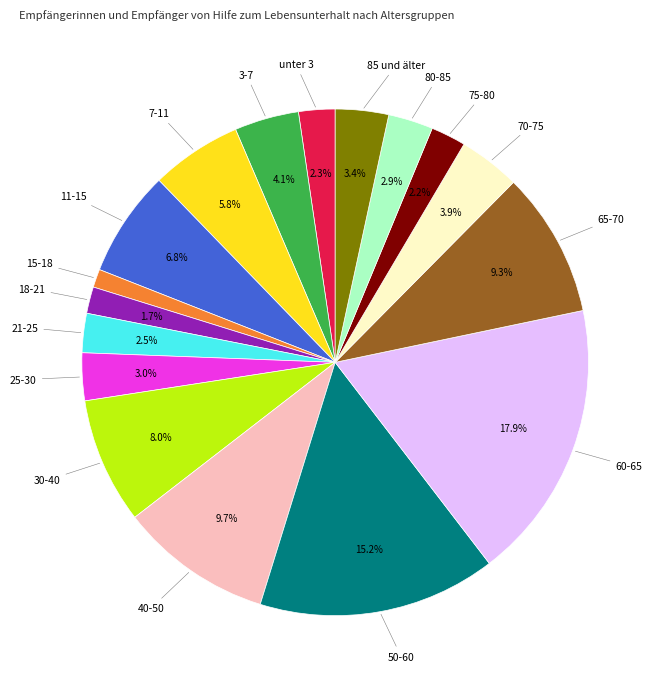

Which category has the smallest portion of the pie?

15-18